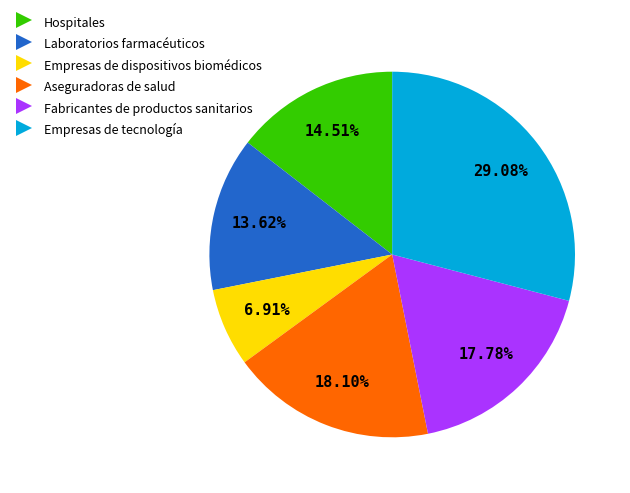

Is it true that Aseguradoras de salud is 12% of the pie?

False